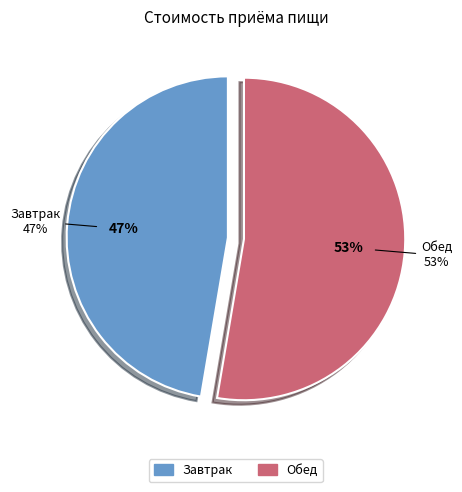

To the nearest percent, what percentage of the pie is Завтрак?

47%